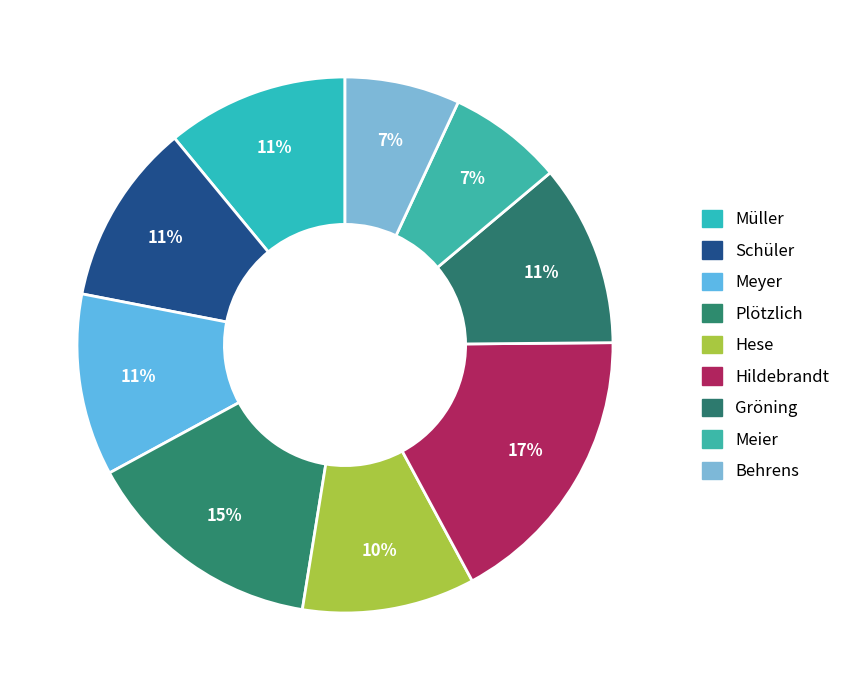

Count the number of slices in the pie.

9